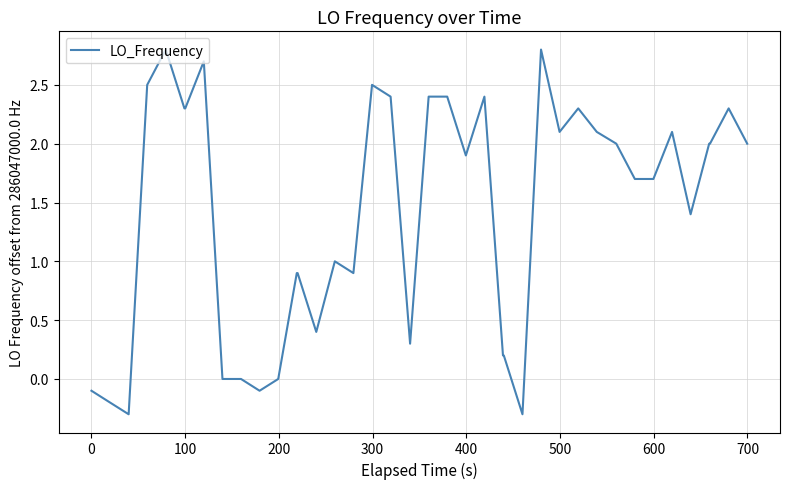

What is the maximum value shown in the chart?

2.8